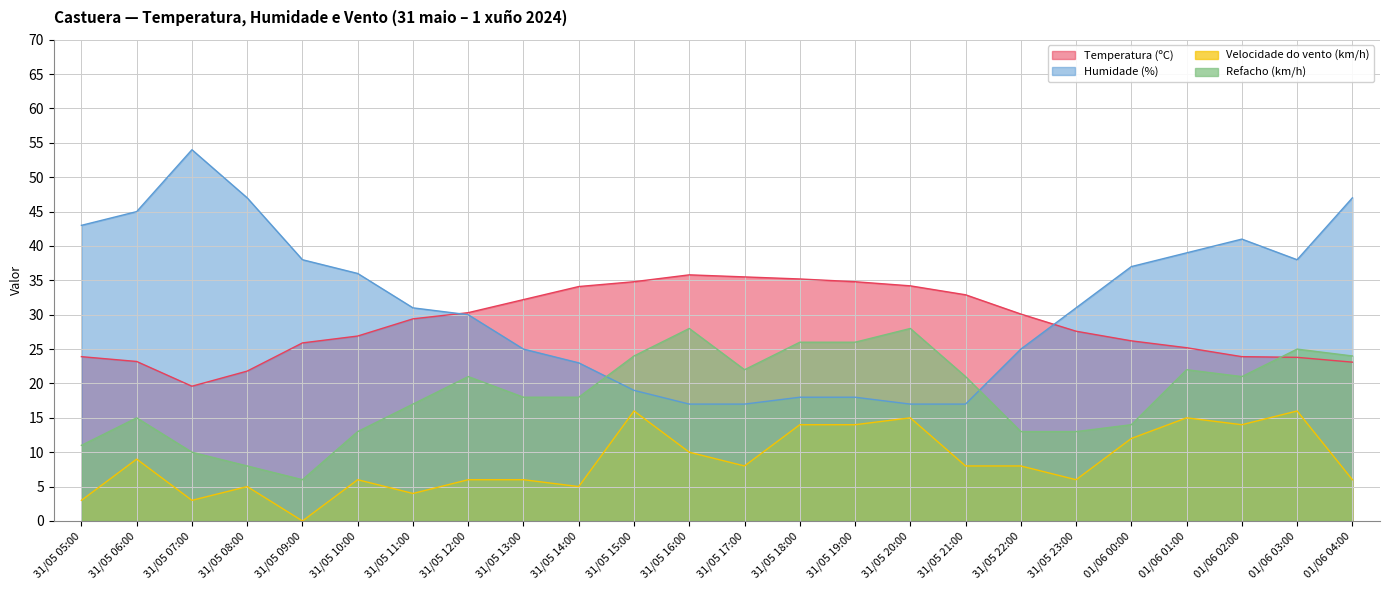

What is the total value across all series at 31/05 16:00?

90.8